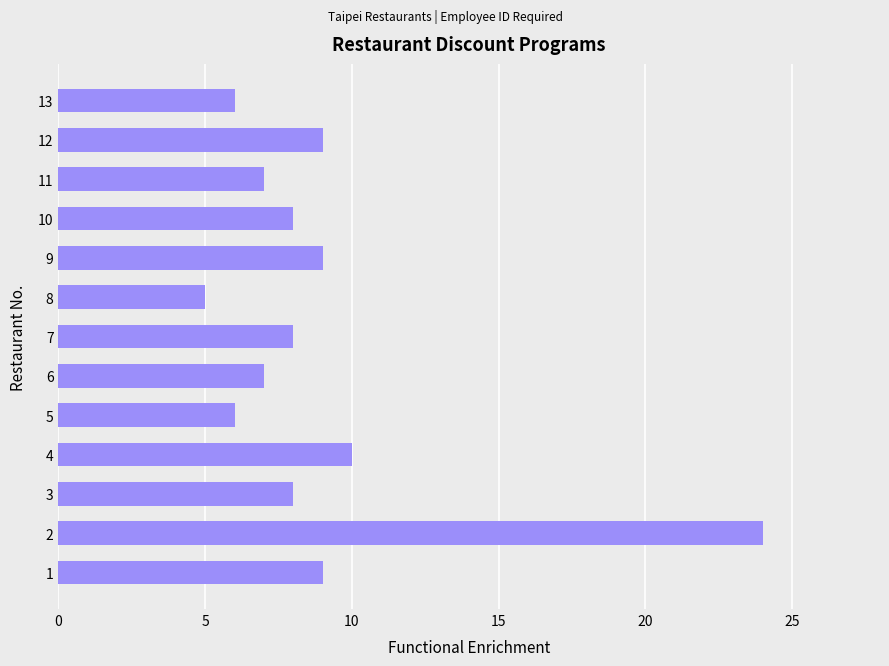

Does the chart contain any negative values?

No